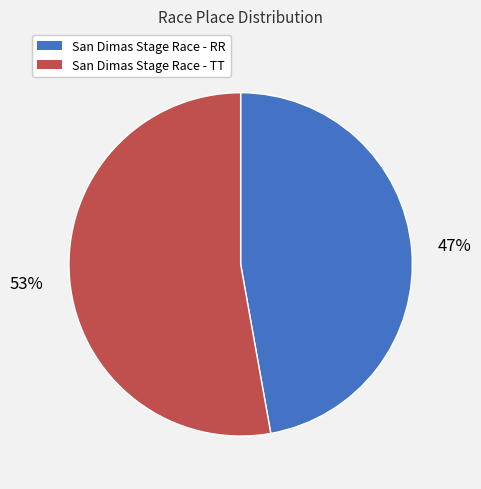

Between San Dimas Stage Race - TT and San Dimas Stage Race - RR, which is larger?

San Dimas Stage Race - TT